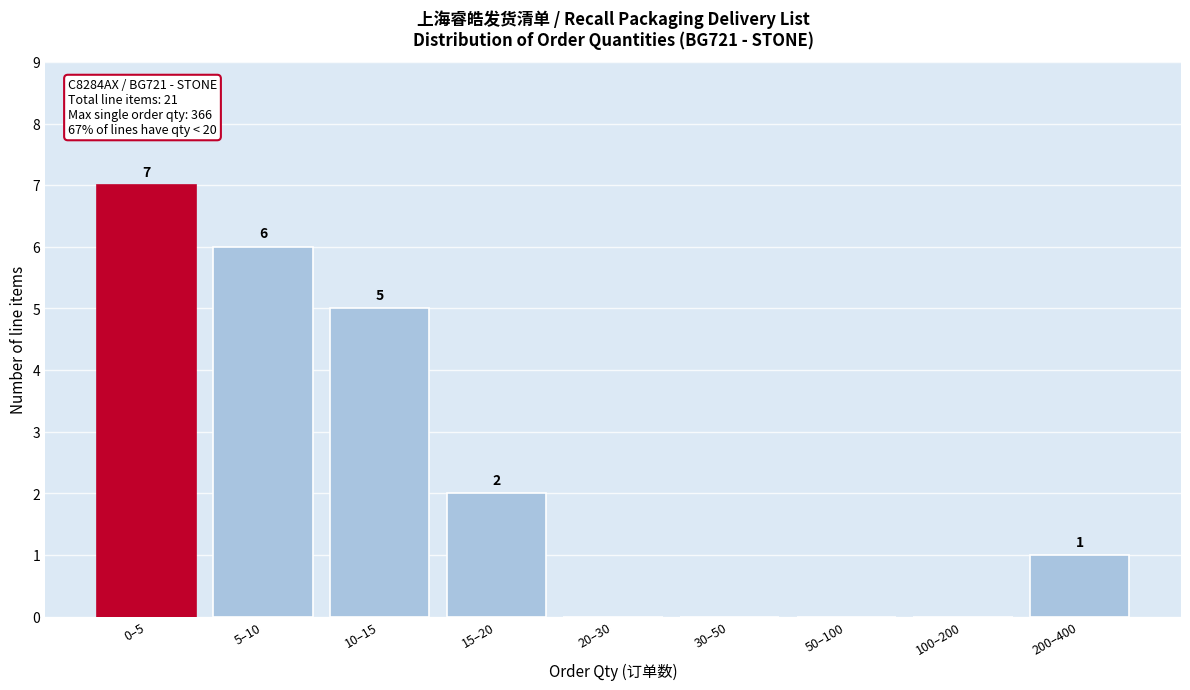

Reading right to left, transcribe all the data shown in this chart.

200–400=1	100–200=0	50–100=0	30–50=0	20–30=0	15–20=2	10–15=5	5–10=6	0–5=7